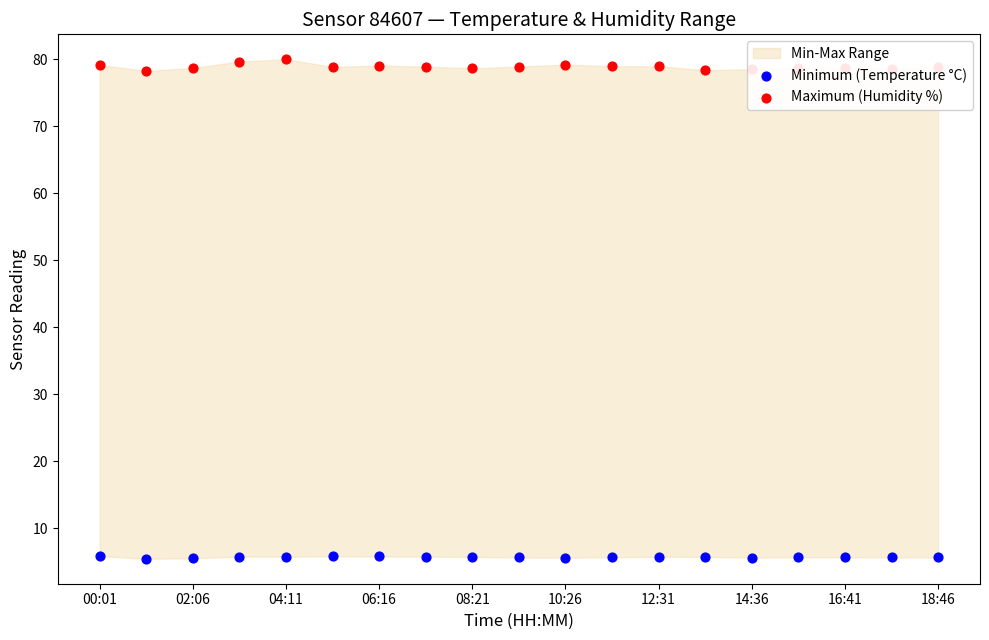

Which series reaches the minimum Y coordinate?

Minimum (Temperature °C)